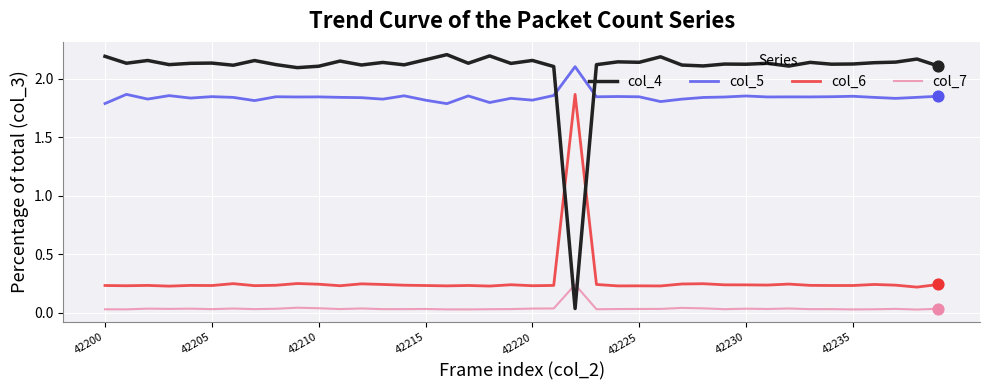

Which series has the largest total across all categories?

col_4